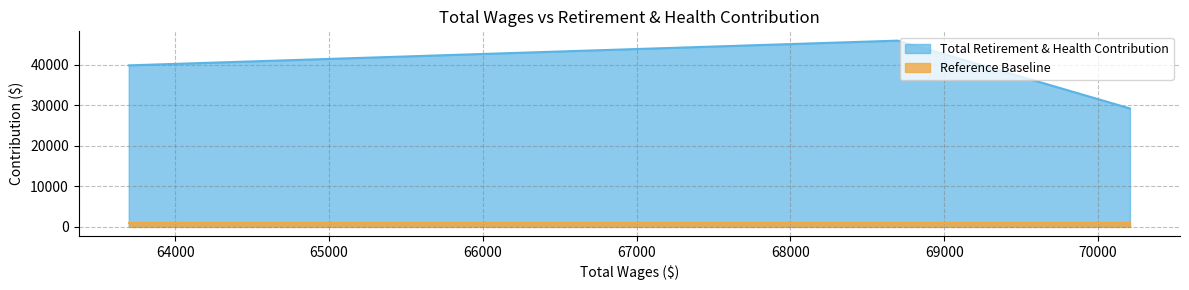

What is the greatest value displayed?

45895